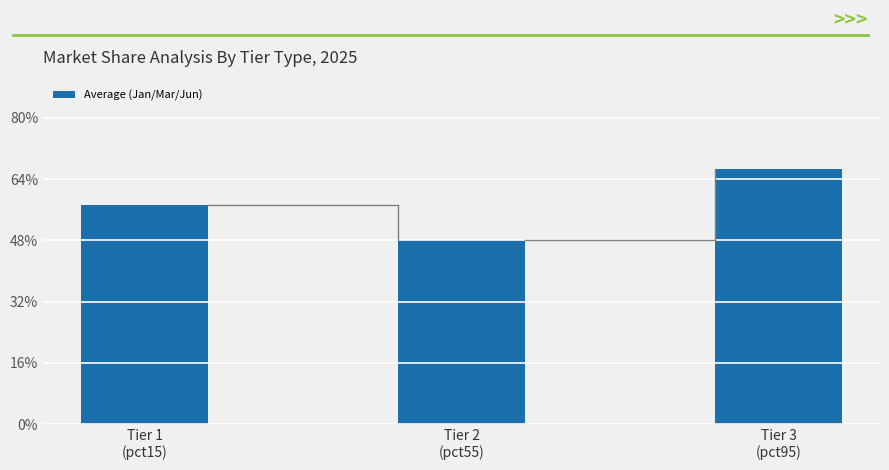

Are the bars horizontal?

No